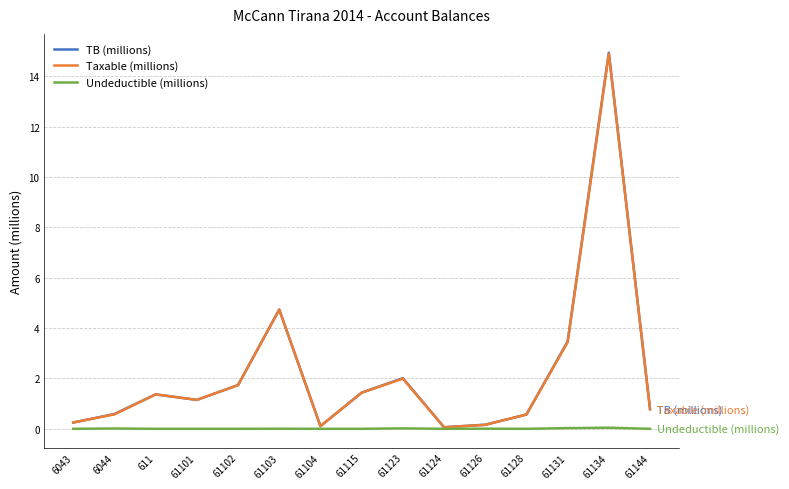

Is it true that Undeductible (millions) equals 0.0 at 611?

True